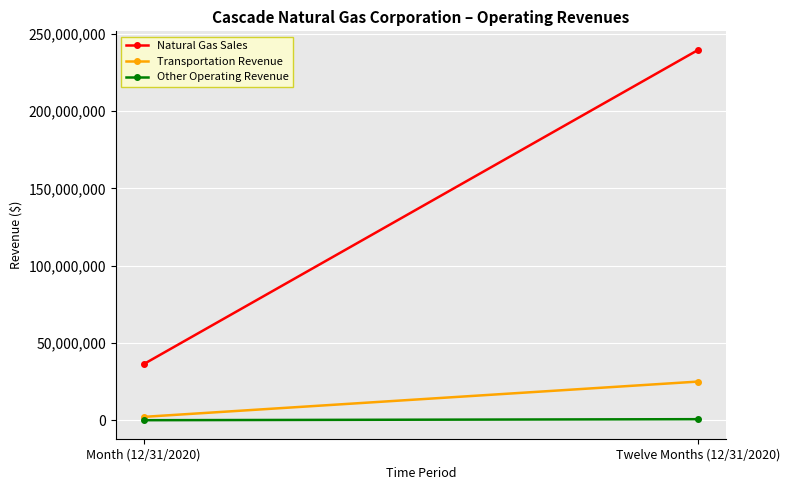

How many series are shown in this chart?

3